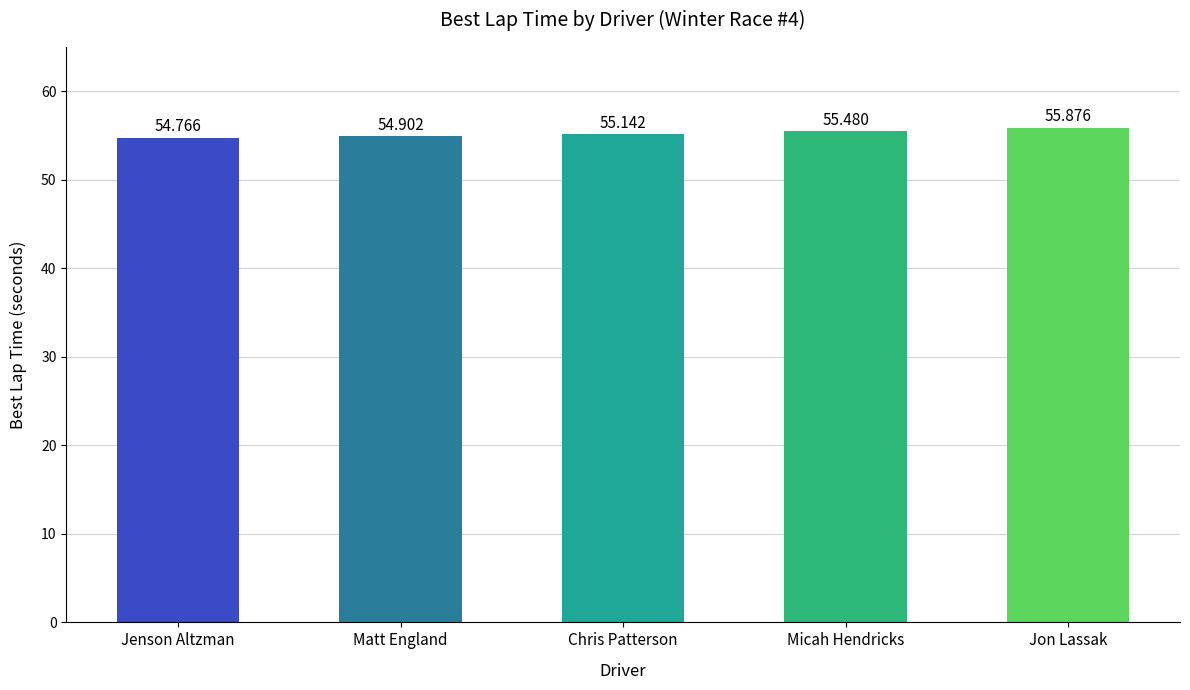

Reading left to right, extract all data points from this chart.

54.8	54.9	55.1	55.5	55.9